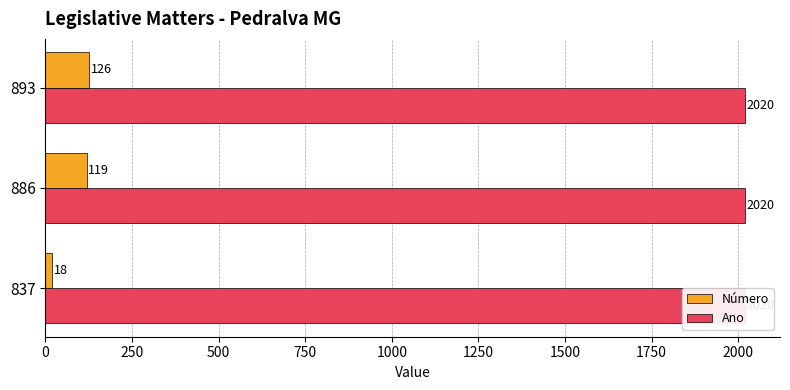

What is the sum of all Número values?

263.0